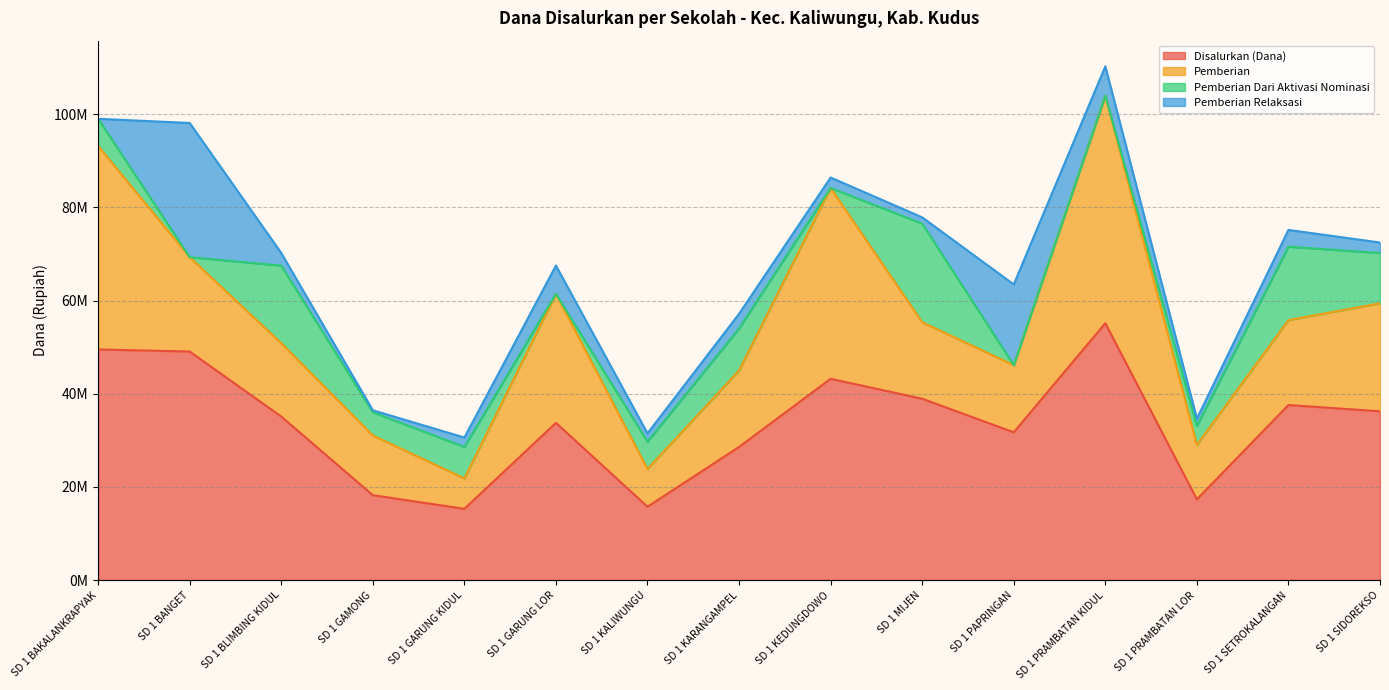

At which category does Pemberian Dari Aktivasi Nominasi reach its first local peak?

SD 1 BLIMBING KIDUL